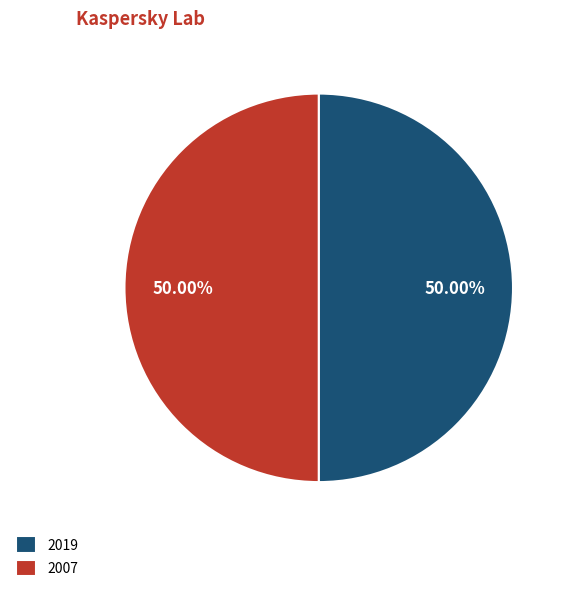

True or false: 2007 accounts for 55% of the total.

False